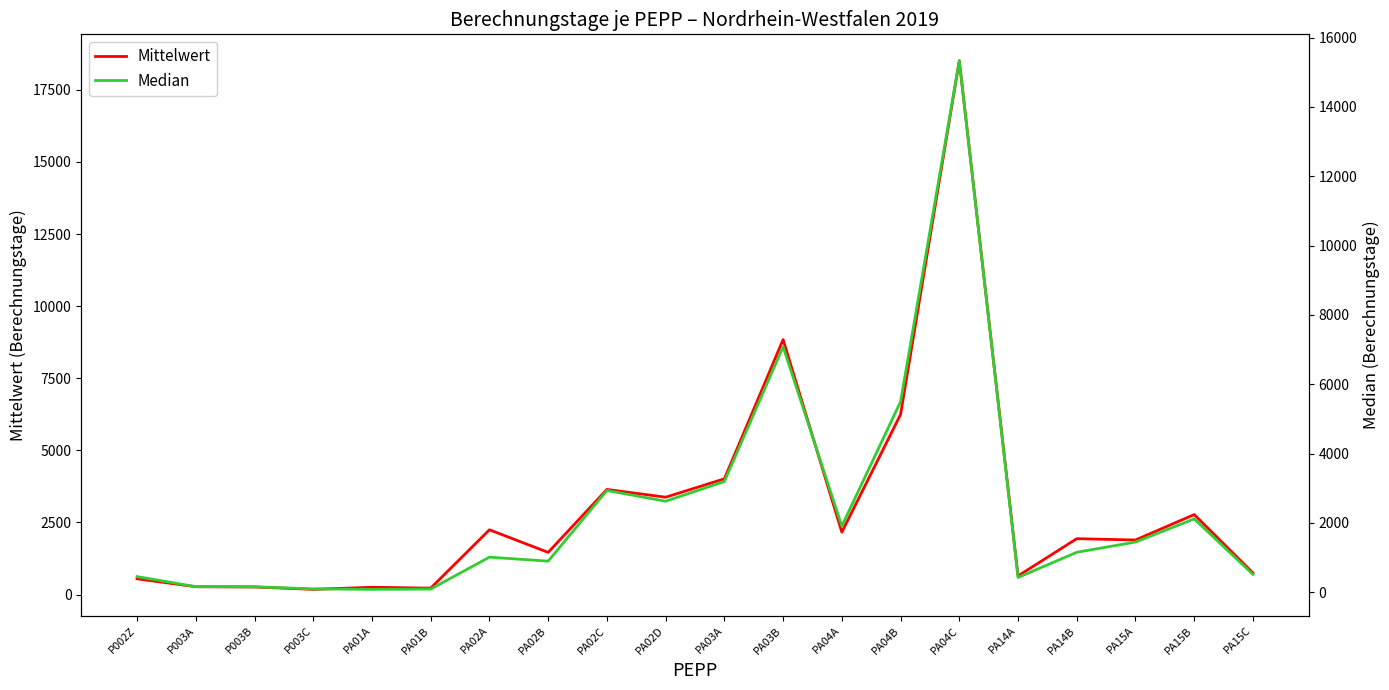

True or false: Mittelwert and Median intersect in this chart.

False